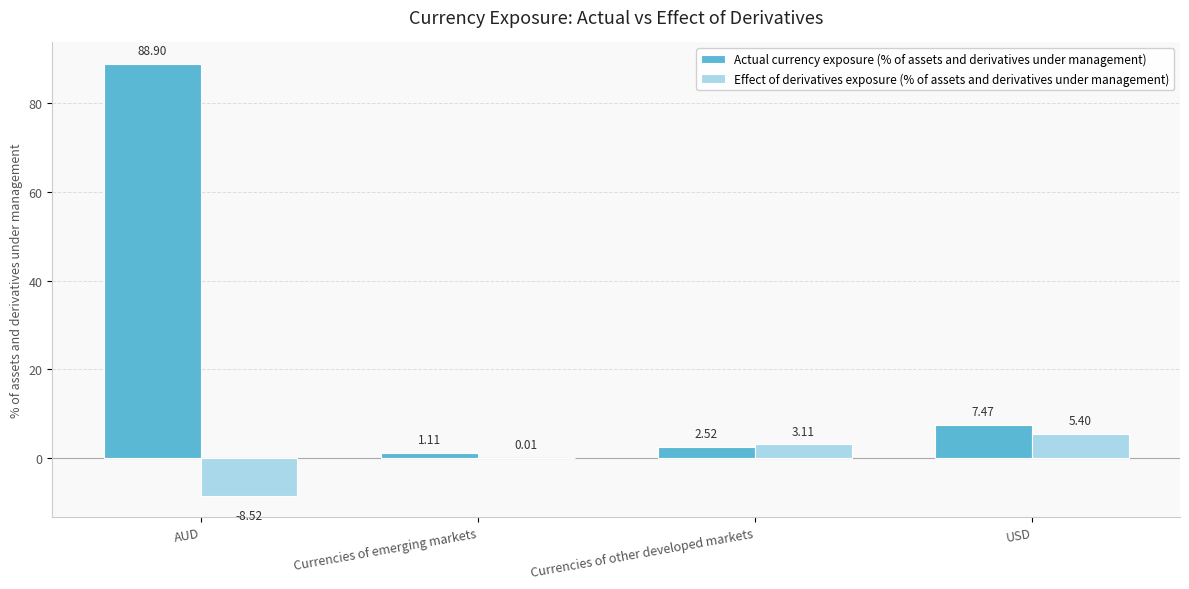

How many distinct data groups are displayed?

2